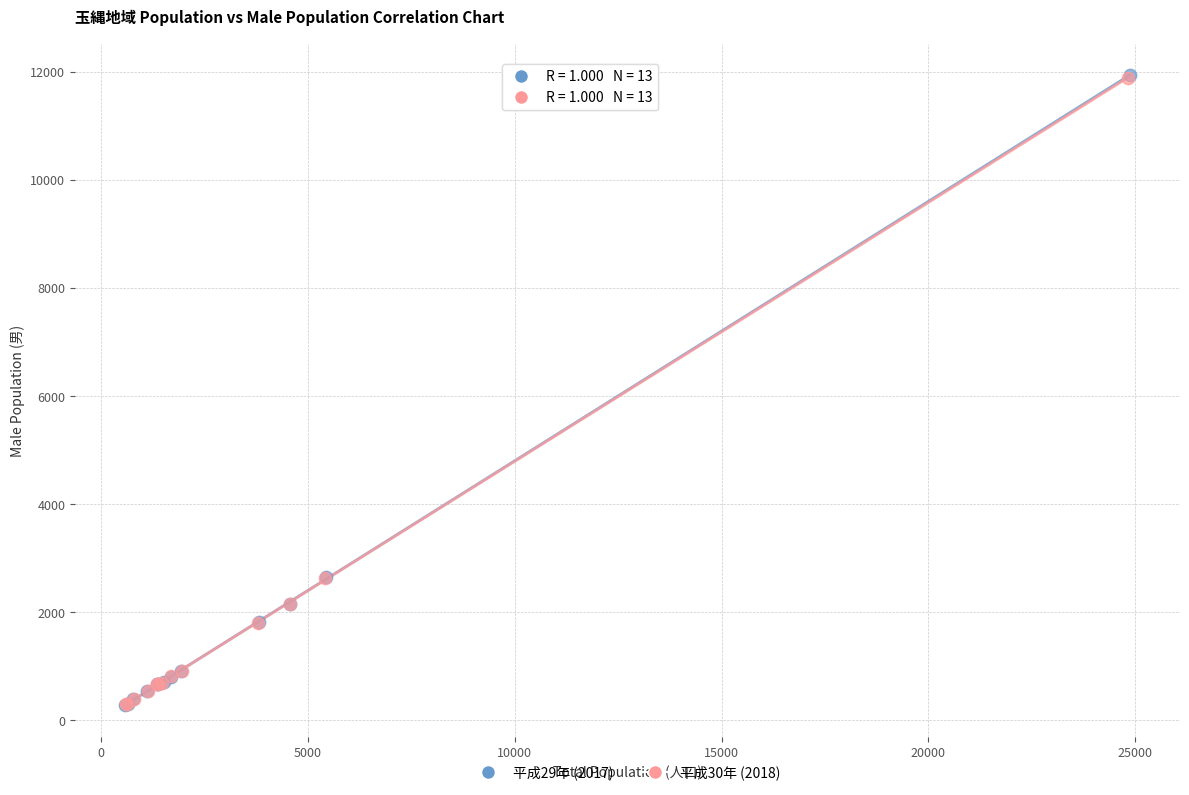

Which series has the widest spread of Y values?

平成29年 (2017)